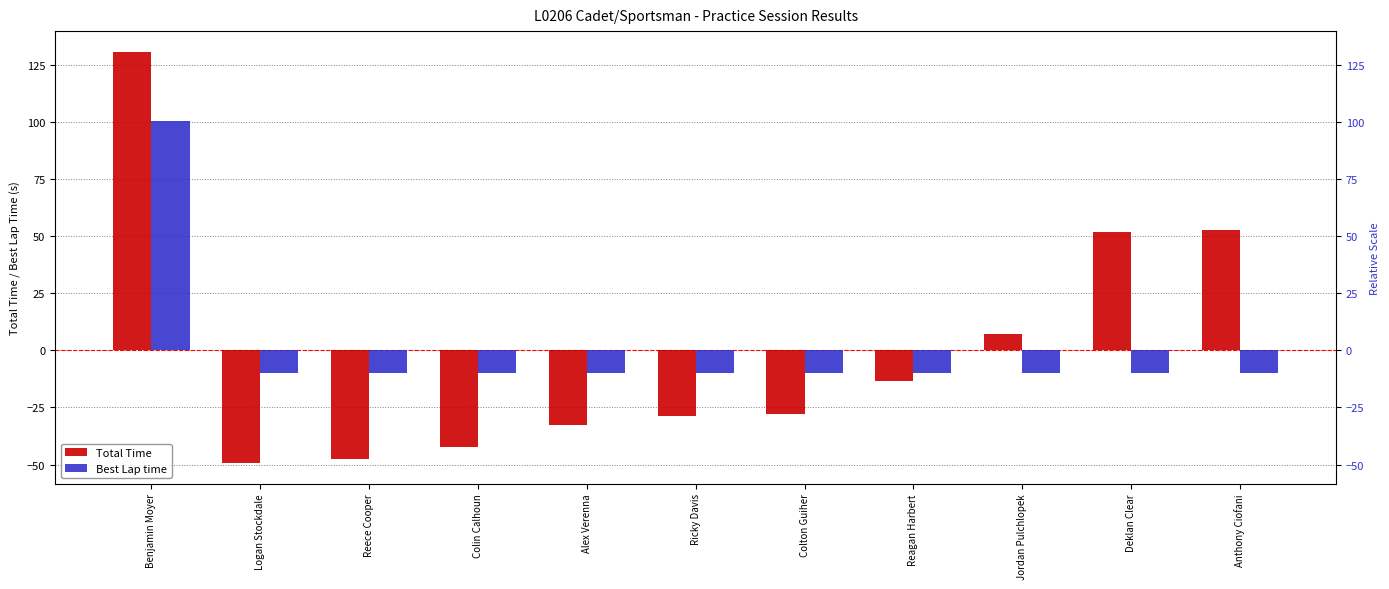

Reading left to right, what are all the values shown in this chart?

Total Time: 130.7	-49.3	-47.8	-42.4	-32.5	-28.6	-28.0	-13.6	6.9	51.7	52.8
Best Lap time: 100.4	-10.0	-10.0	-10.0	-10.0	-10.0	-10.0	-10.0	-10.0	-10.0	-10.0